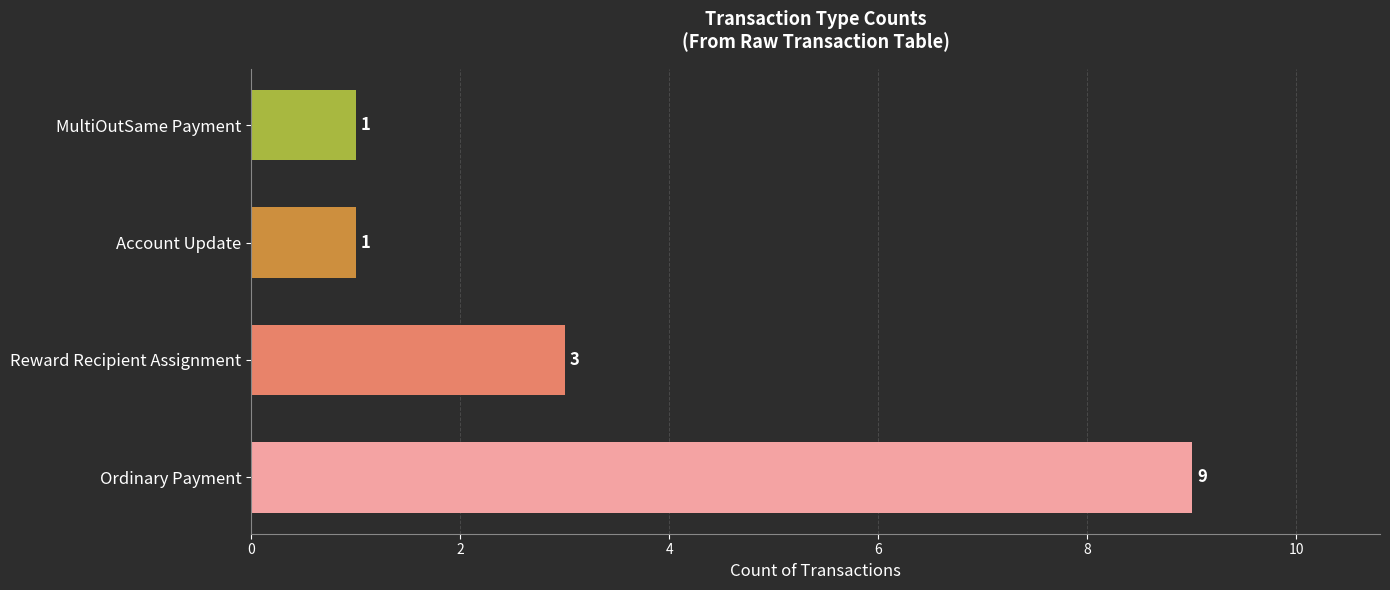

What is the maximum value shown in the chart?

9